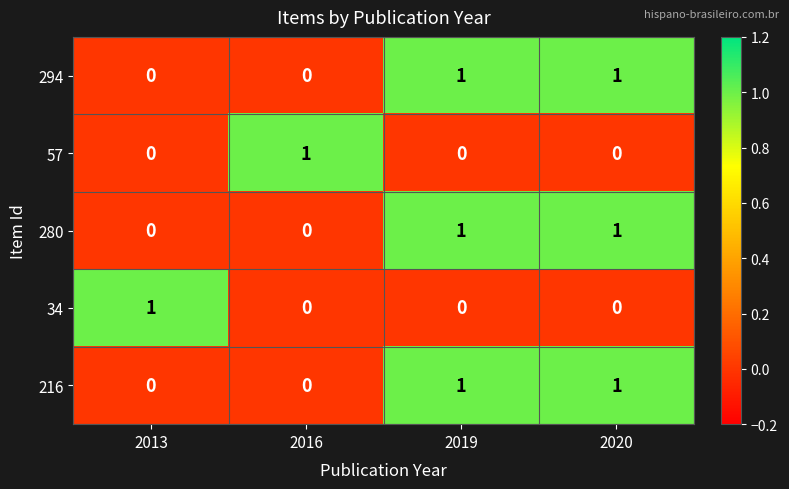

At how many categories does at least one series exceed 0?

4